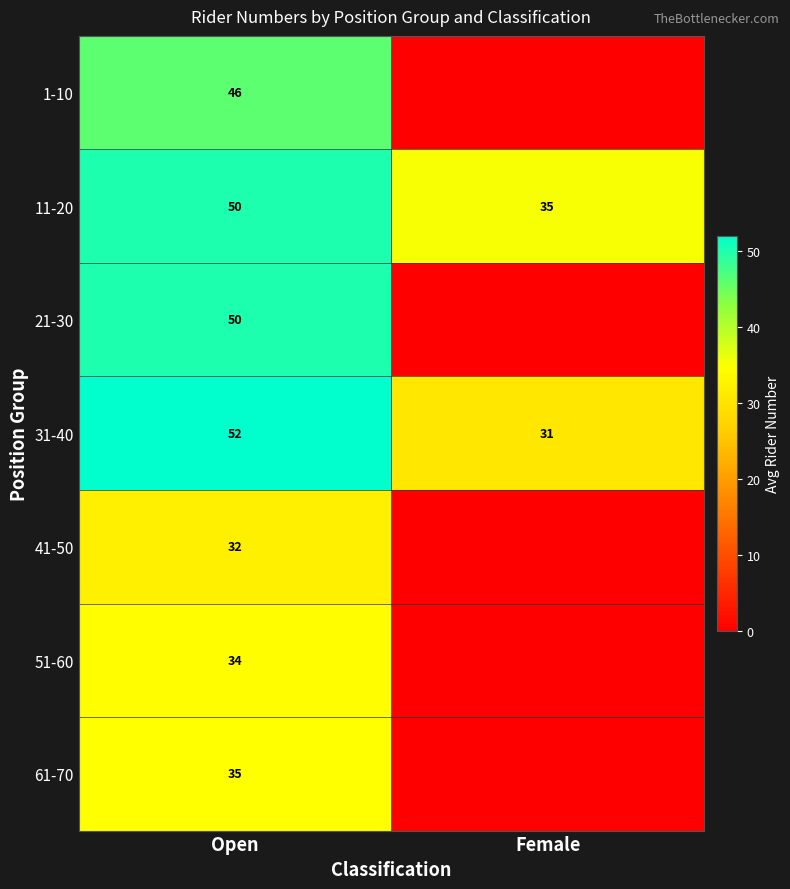

Is the value of 1-10 at Open greater than the value of 11-20 at Open?

No